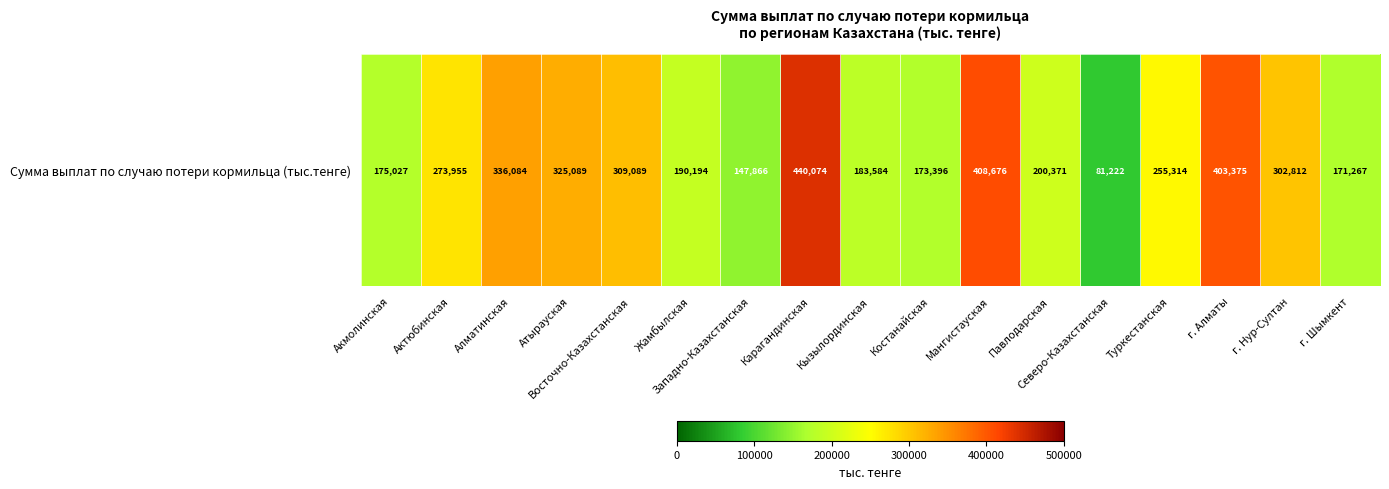

What is the difference between the maximum and minimum values?

358851.9